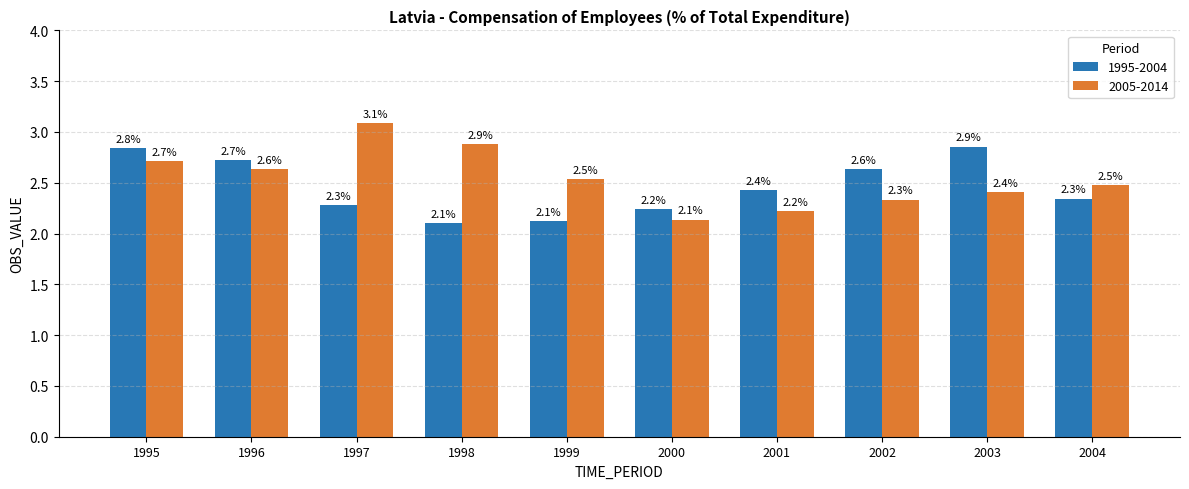

Reading left to right, list all the values displayed in this chart.

1995-2004: 2.8	2.7	2.3	2.1	2.1	2.2	2.4	2.6	2.9	2.3
2005-2014: 2.7	2.6	3.1	2.9	2.5	2.1	2.2	2.3	2.4	2.5